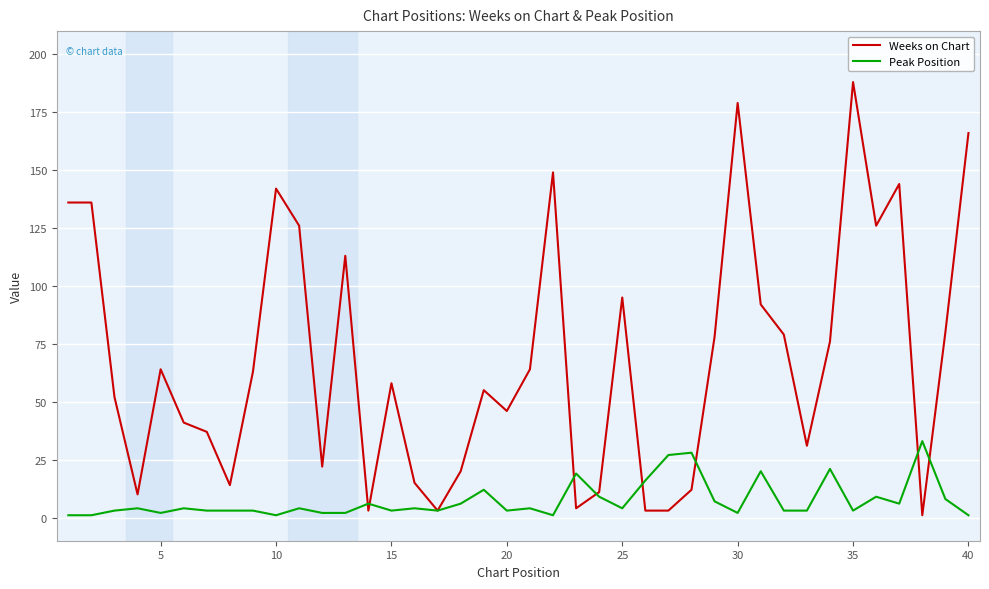

Which series has the widest spread of values?

Weeks on Chart